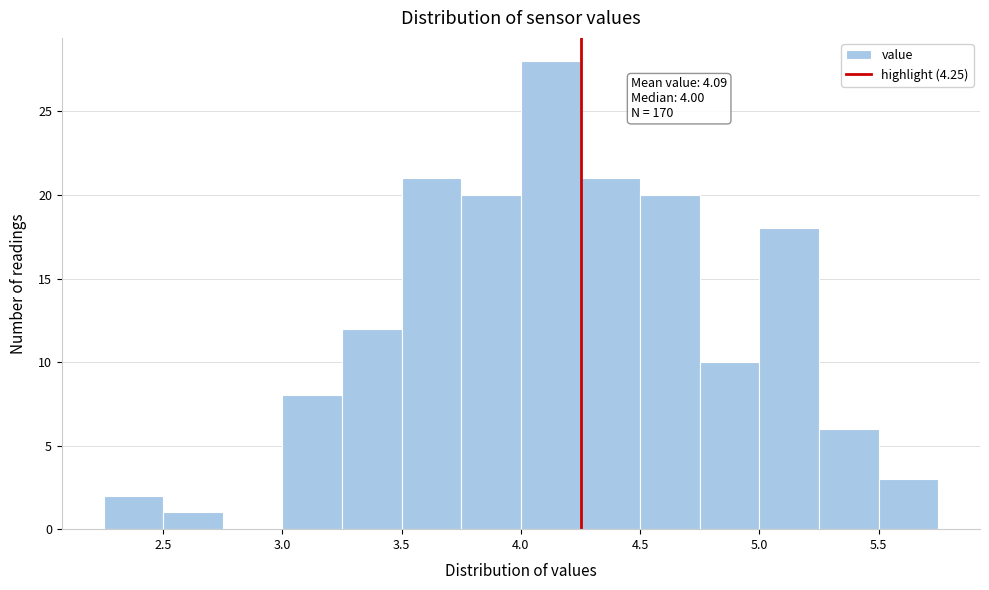

Over which range of the x-axis is the bar tallest?

4.00 to 4.25